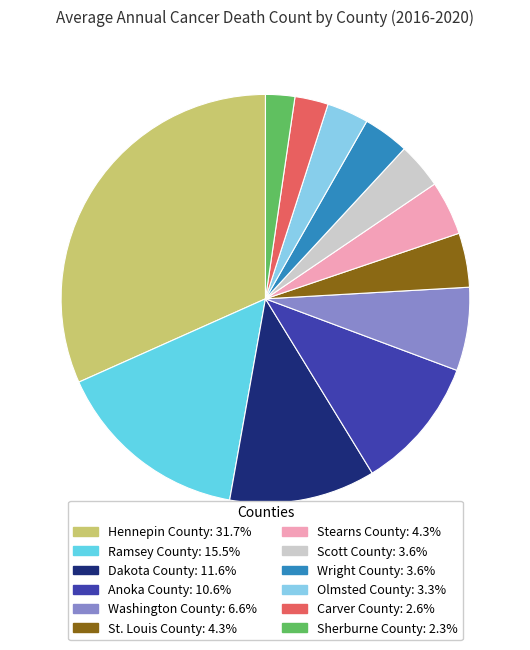

Do Stearns County and Wright County together represent more than half of the pie?

No